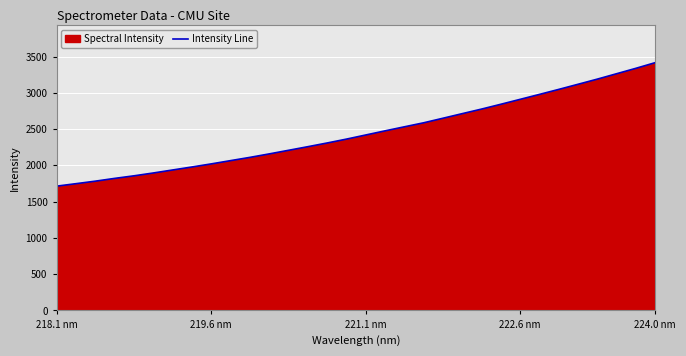

What is the value of the 25th point from the left?

2910.0